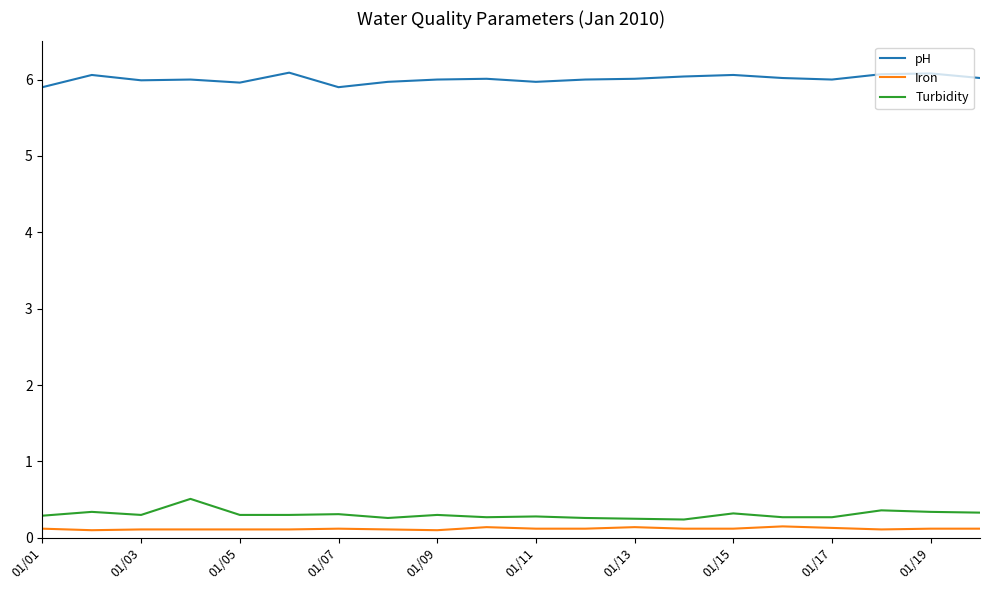

What is the average value of the Iron series?

0.1